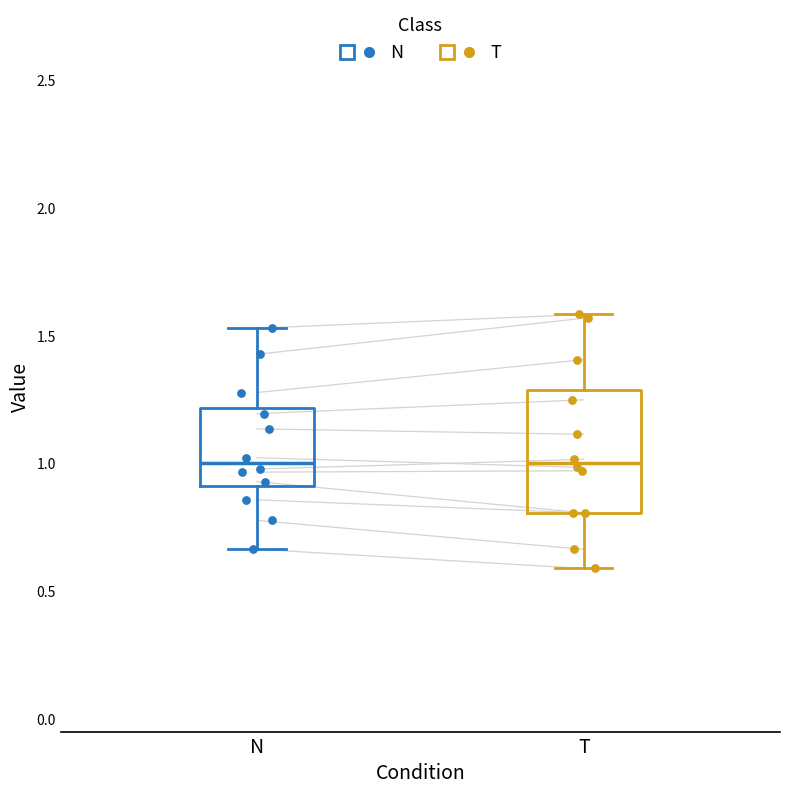

Reading left to right, read every box against the y-axis: the position of its median line, the range the box covers, and the ends of its whiskers. The values are not printed on the chart, so give them approximately, as read against the axis.

N: median 1.00, box 0.90 to 1.20, whiskers 0.65 to 1.55
T: median 1.00, box 0.80 to 1.30, whiskers 0.60 to 1.60